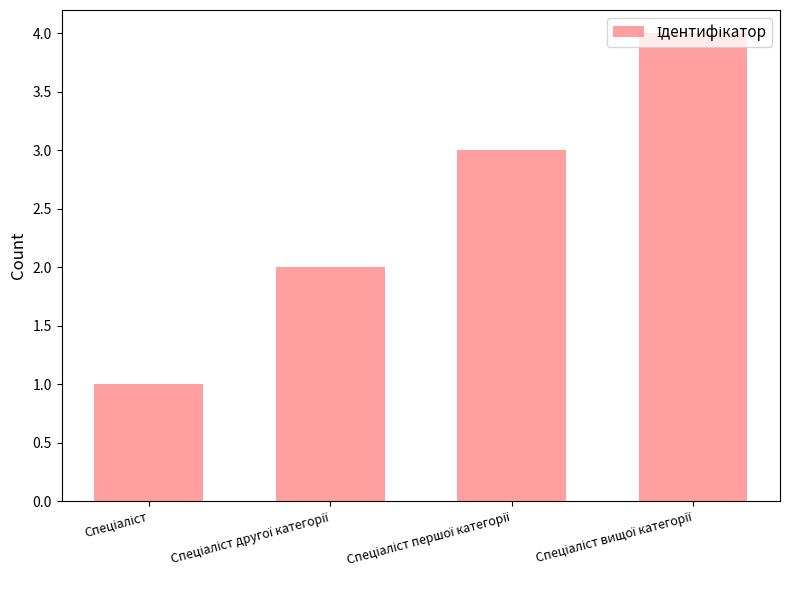

What is the sum of all values?

10